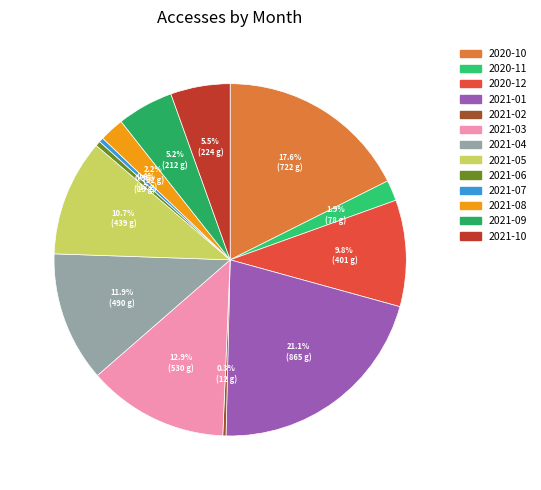

How many slices are in this pie chart?

13